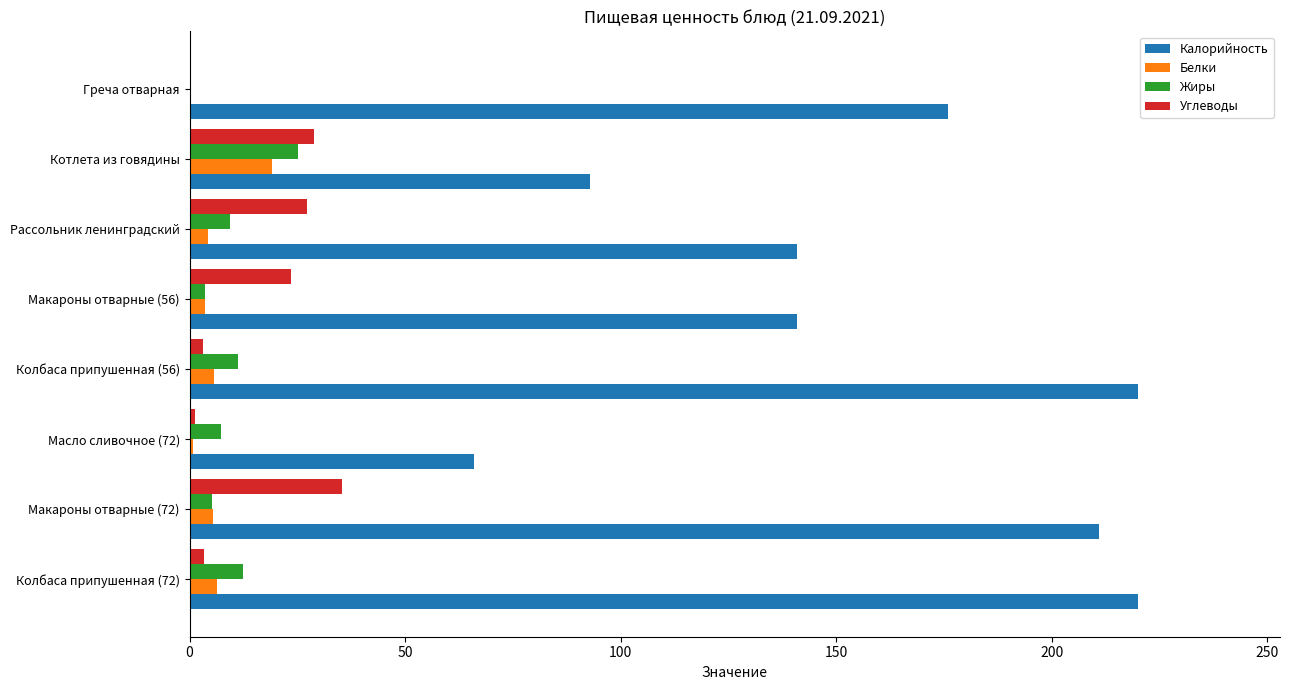

Which series has the largest total across all categories?

Калорийность